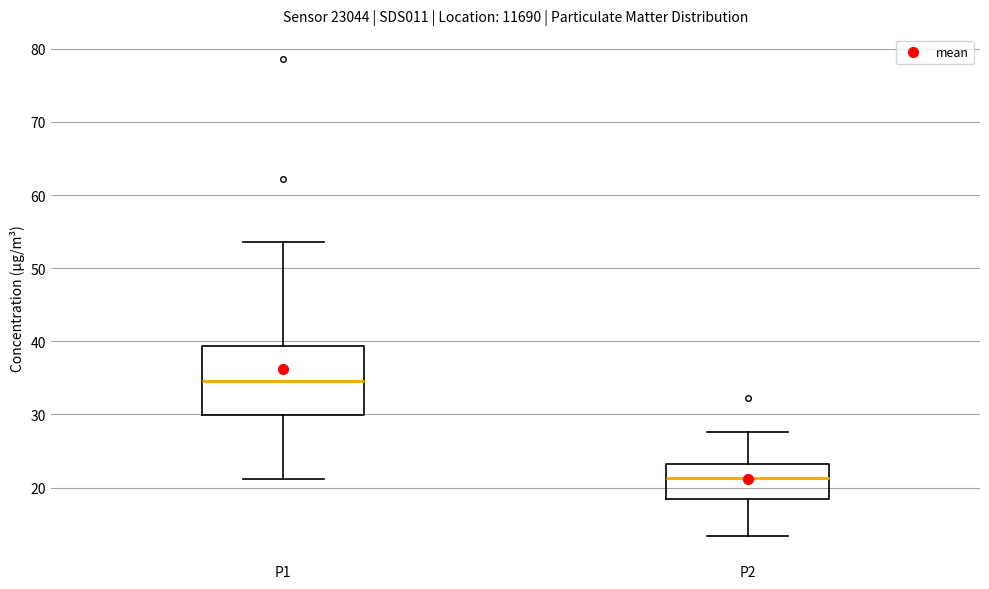

Which box's median line is the highest?

P1